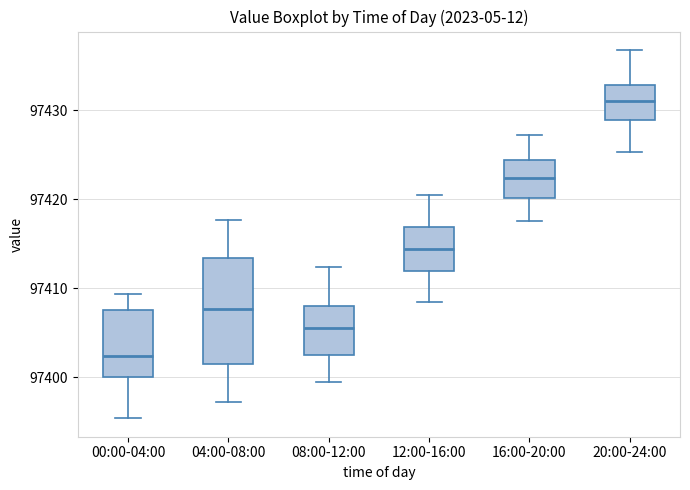

Which box has the highest median line?

20:00-24:00